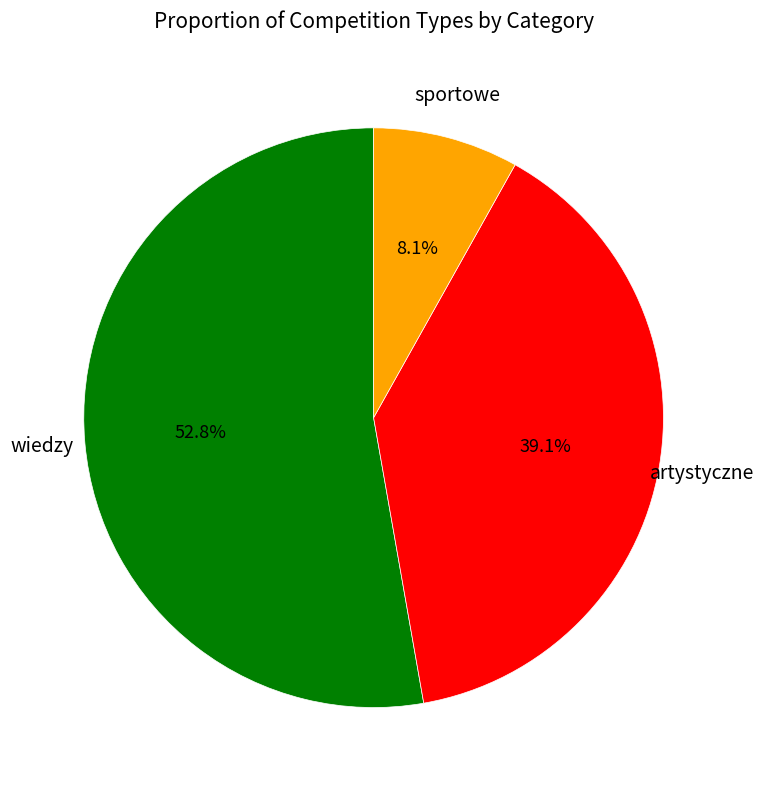

True or false: artystyczne accounts for 48% of the total.

False